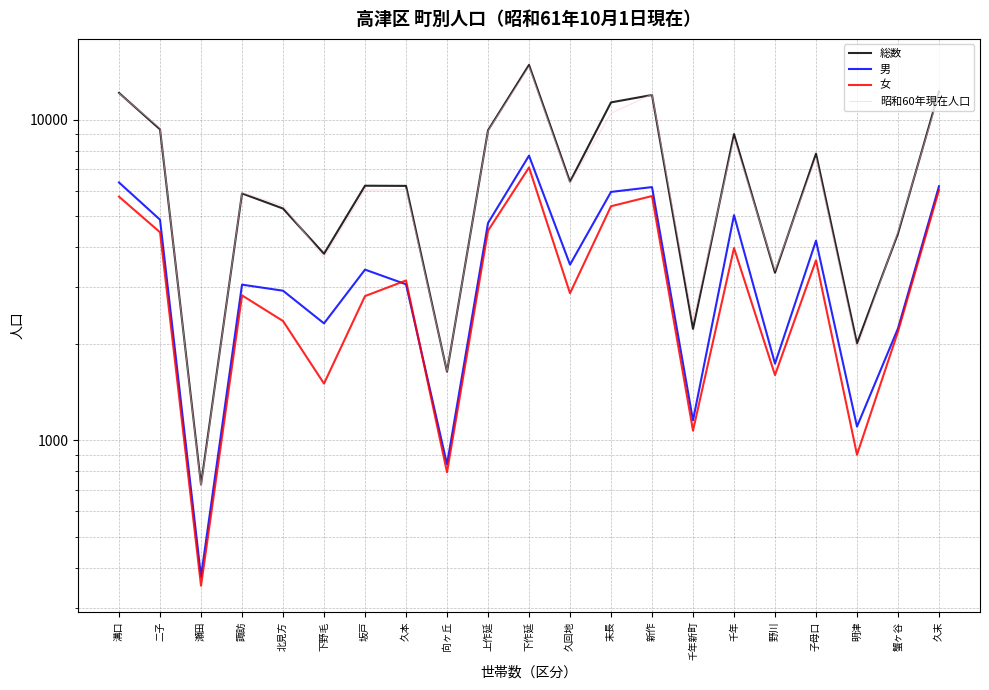

What is the difference between the 男 values at 上作延 and 久末?

1440